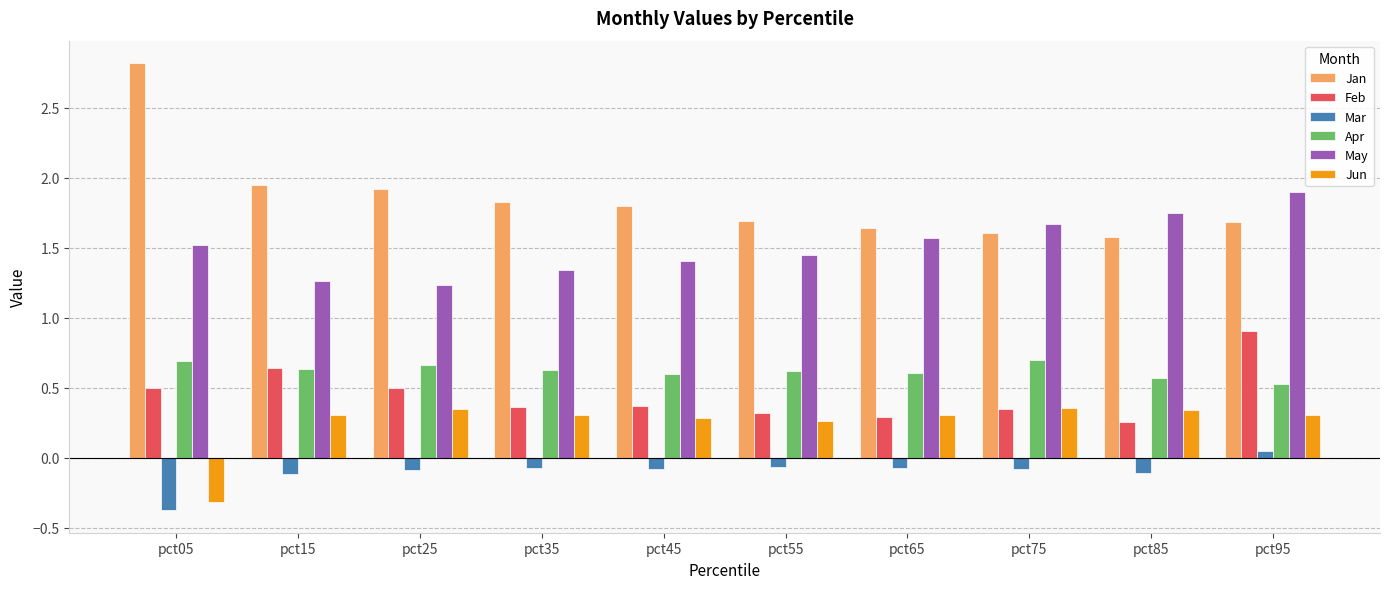

Does the chart contain stacked bars?

No